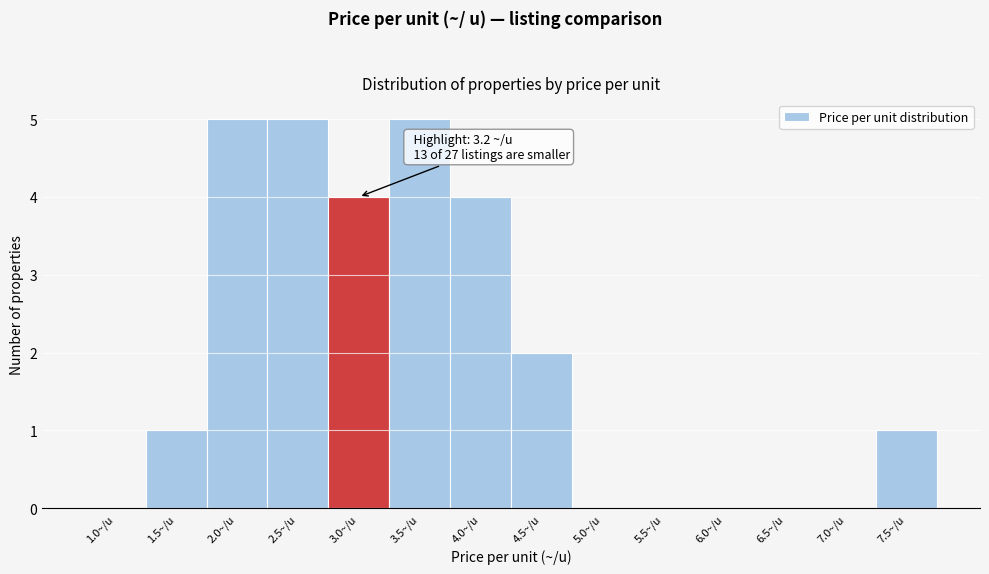

Reading left to right, what are all the values shown in this chart?

1.0~/u=0	1.5~/u=1	2.0~/u=5	2.5~/u=5	3.0~/u=4	3.5~/u=5	4.0~/u=4	4.5~/u=2	5.0~/u=0	5.5~/u=0	6.0~/u=0	6.5~/u=0	7.0~/u=0	7.5~/u=1